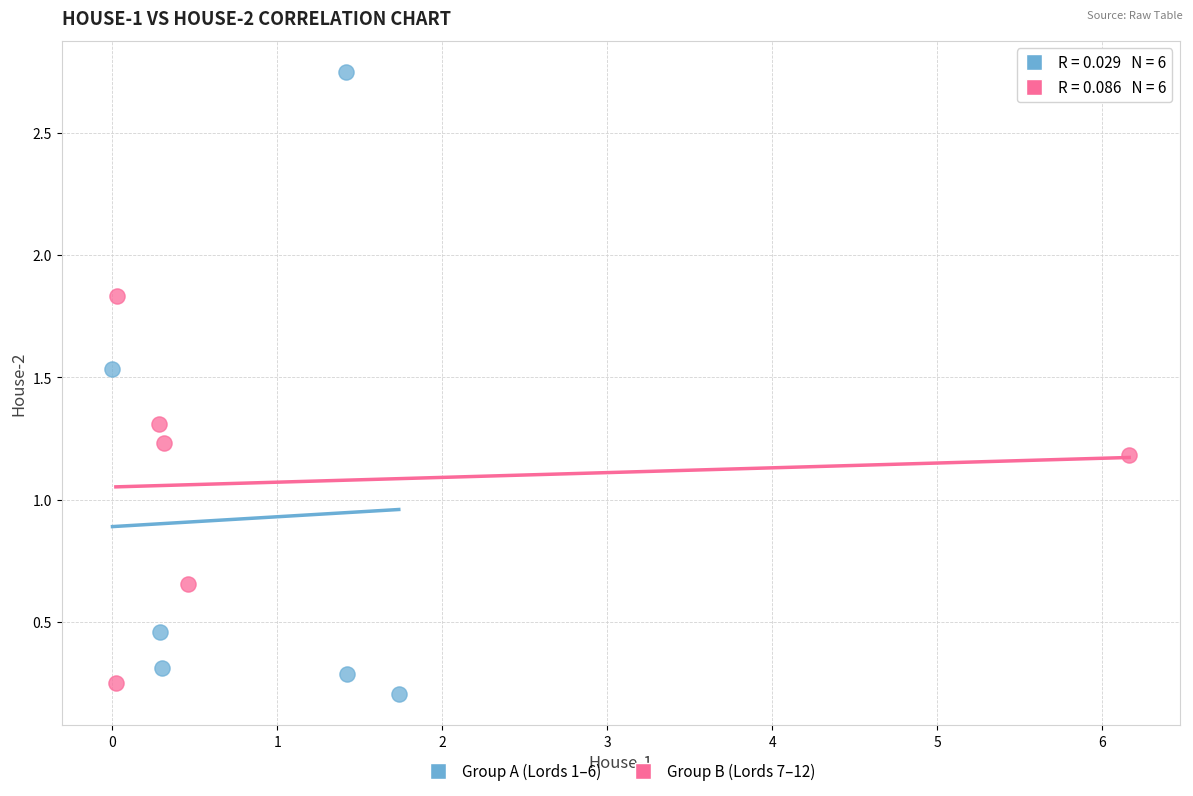

Which series has the widest spread of Y values?

Group A (Lords 1–6)